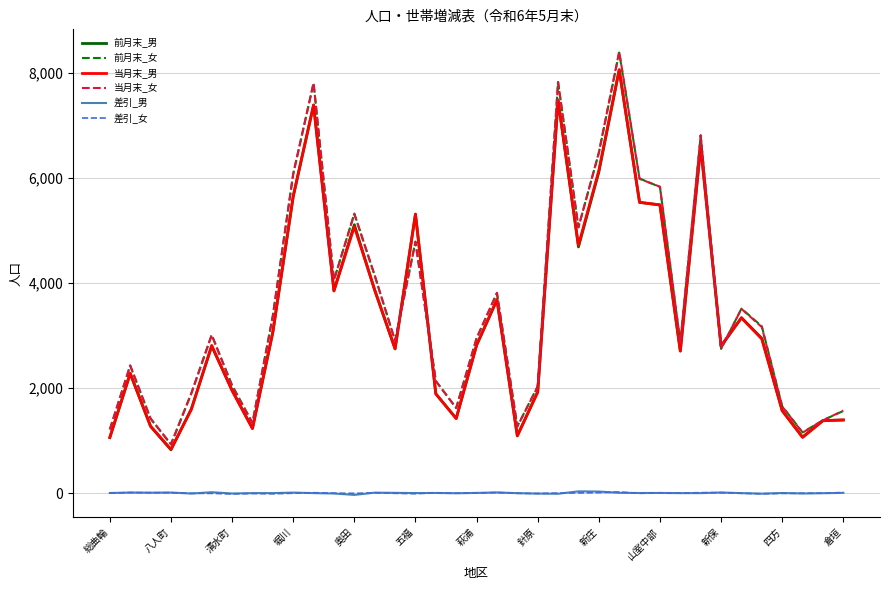

Which series has the widest spread of values?

当月末_女